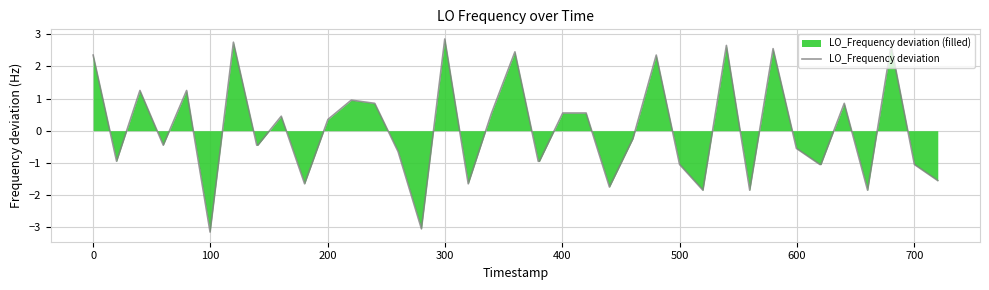

The value at 500 is -1.1. True or false?

True